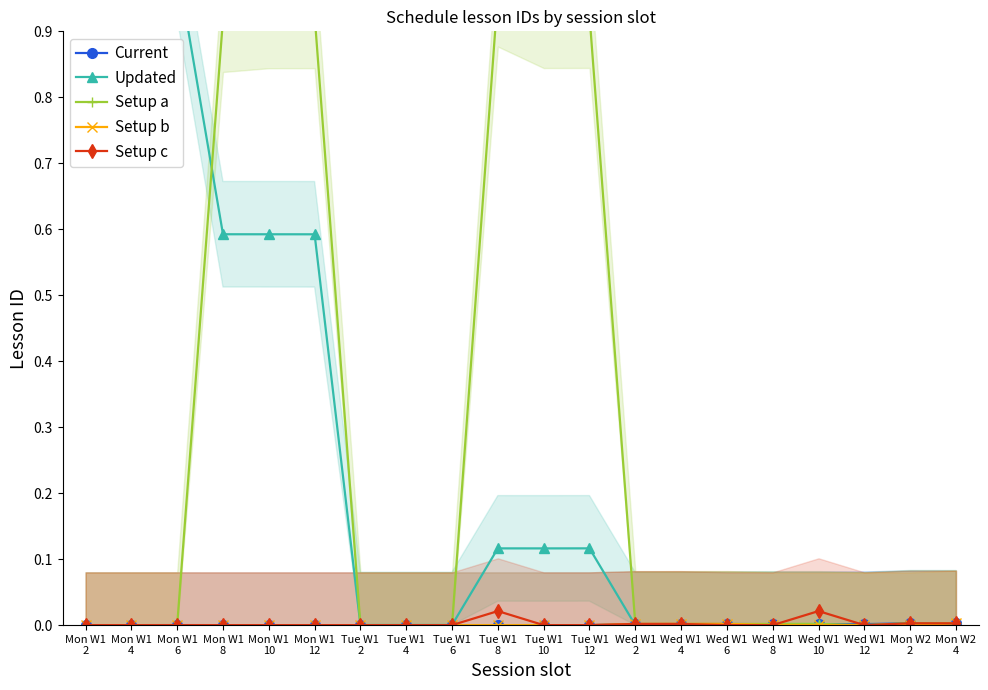

True or false: Setup b has more than 2 interior local peaks.

False